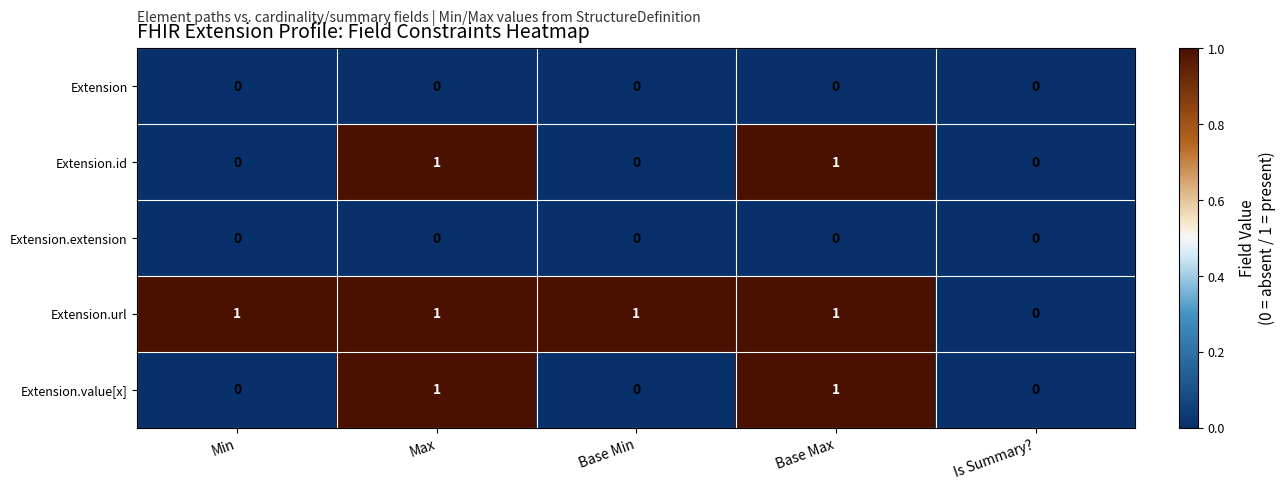

Reading left to right, what are all the values shown in this chart?

Extension: 0	0	0	0	0
Extension.id: 0	1	0	1	0
Extension.extension: 0	0	0	0	0
Extension.url: 1	1	1	1	0
Extension.value[x]: 0	1	0	1	0